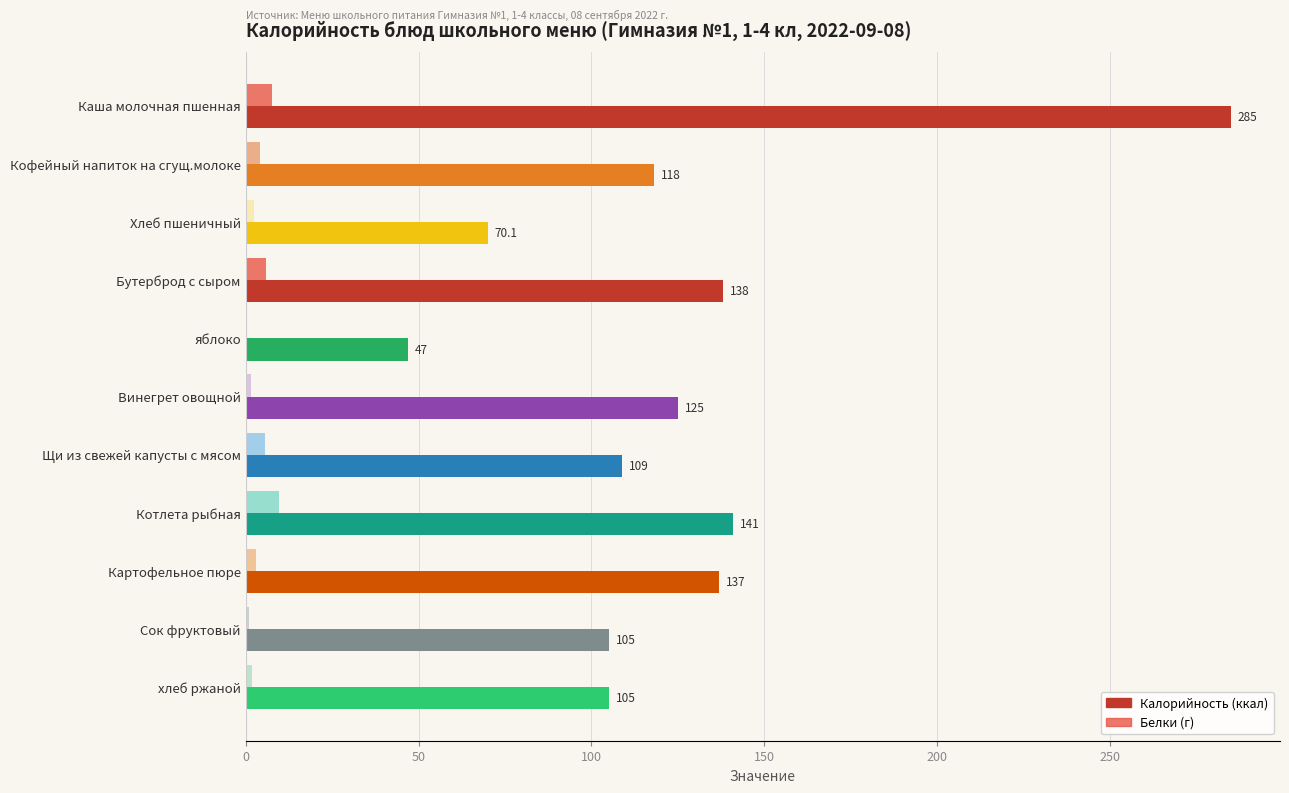

Which label corresponds to the largest value in the chart?

Каша молочная пшенная